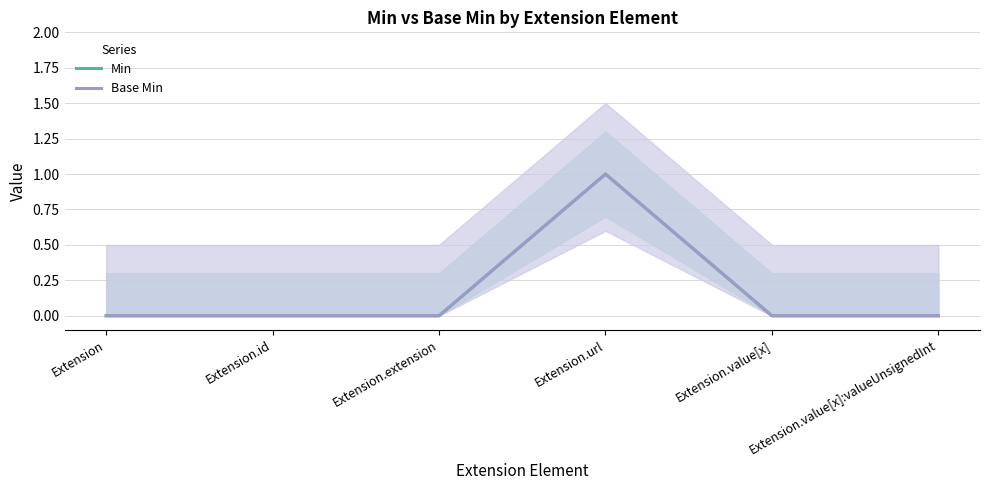

Is the value of Min at Extension.url greater than the value of Base Min at Extension.url?

No